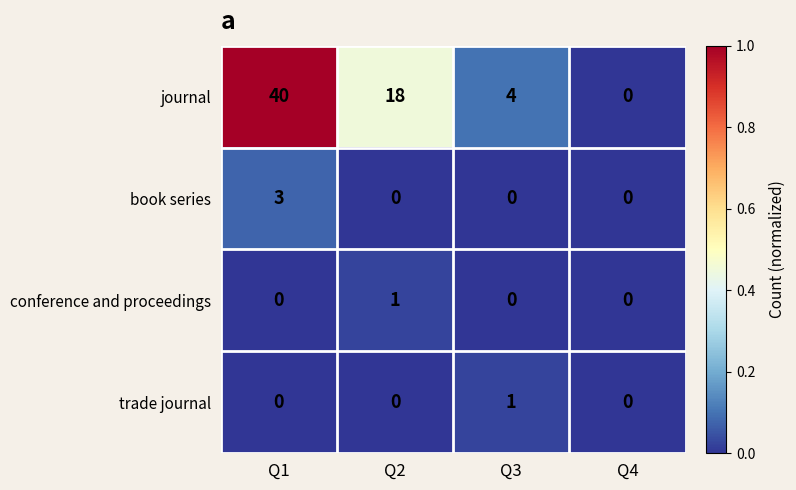

Reading right to left, extract all data points from this chart.

journal: 0	4	18	40
book series: 0	0	0	3
conference and proceedings: 0	0	1	0
trade journal: 0	1	0	0